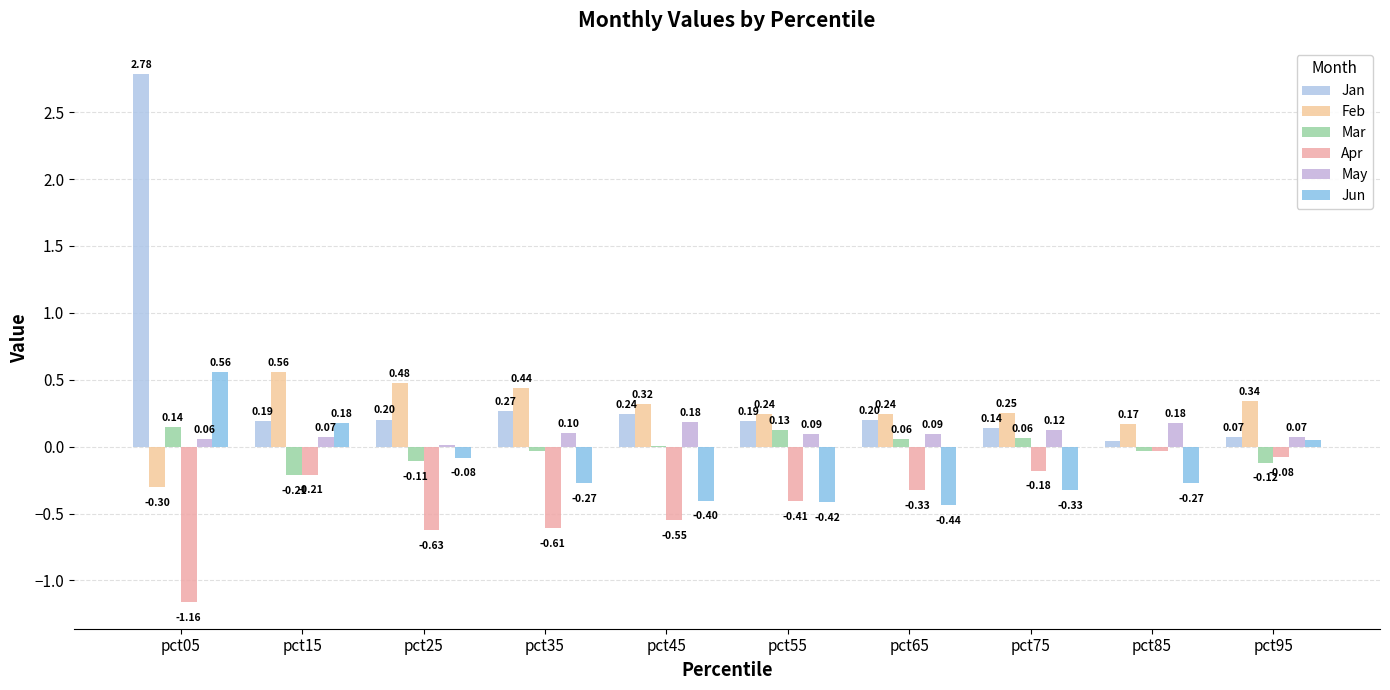

Which series has the largest total across all categories?

Jan